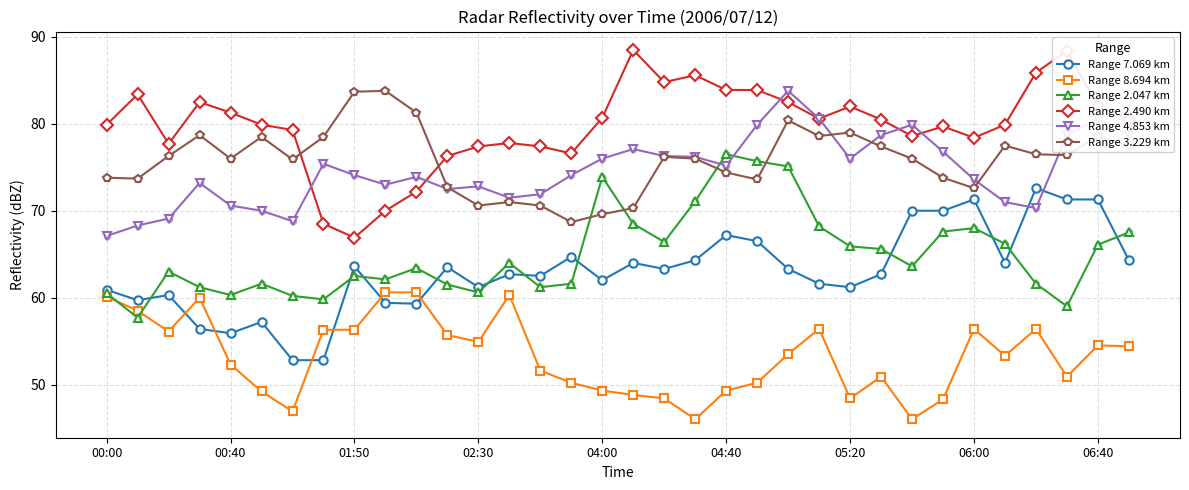

Which series has the largest total across all categories?

Range 2.490 km